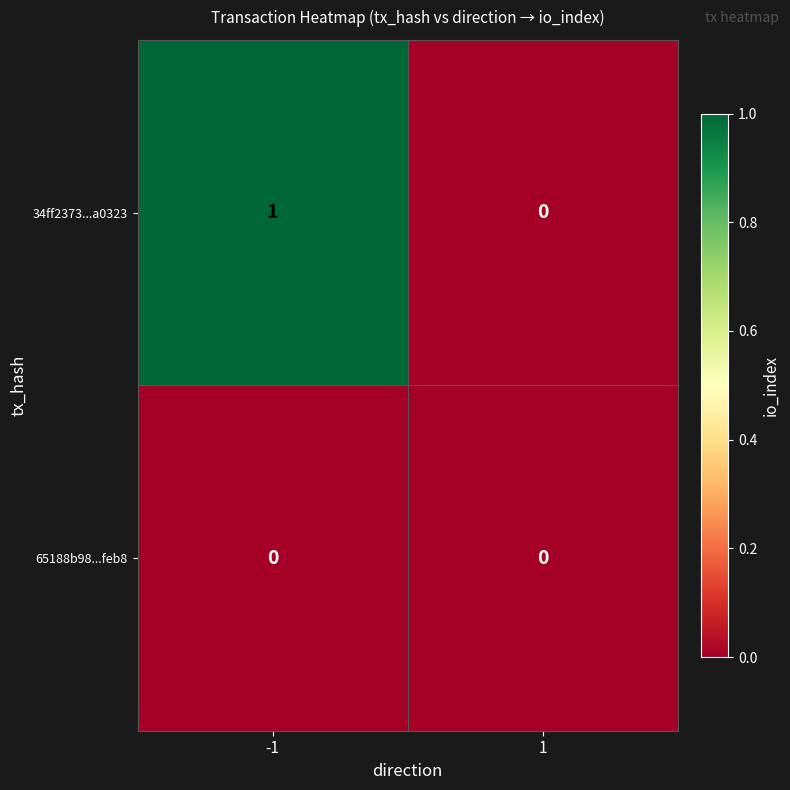

How many distinct data groups are displayed?

2